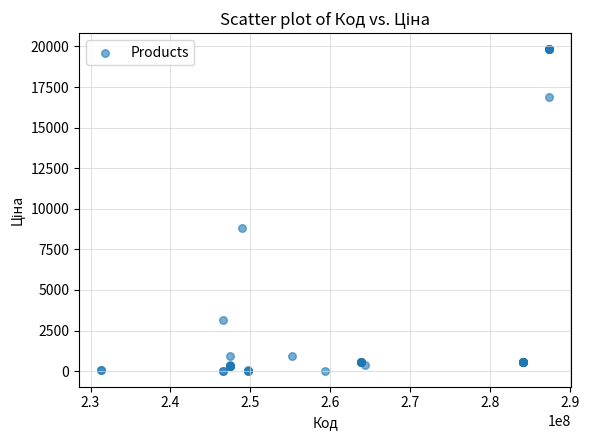

What Y value in the scatter plot is closest to 9929?

8797.6